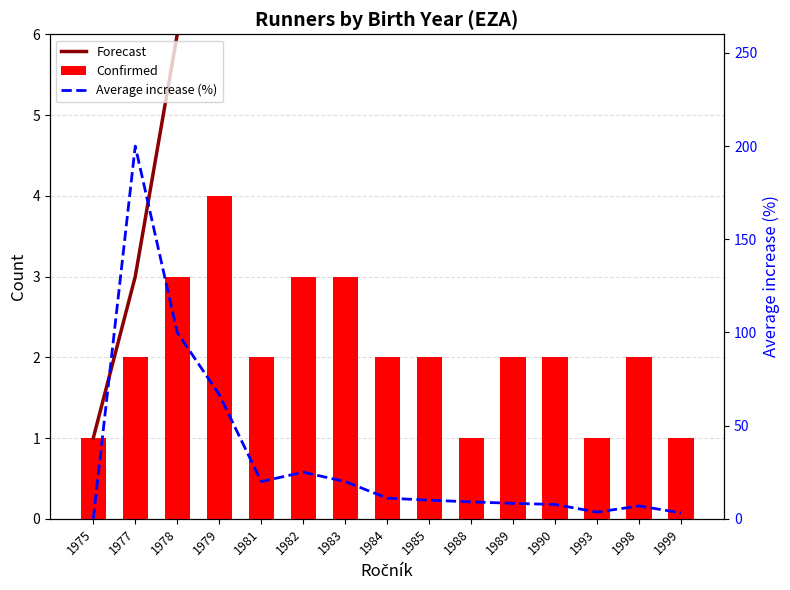

What is the sum of the Confirmed values at 1982 and 1988?

4.0